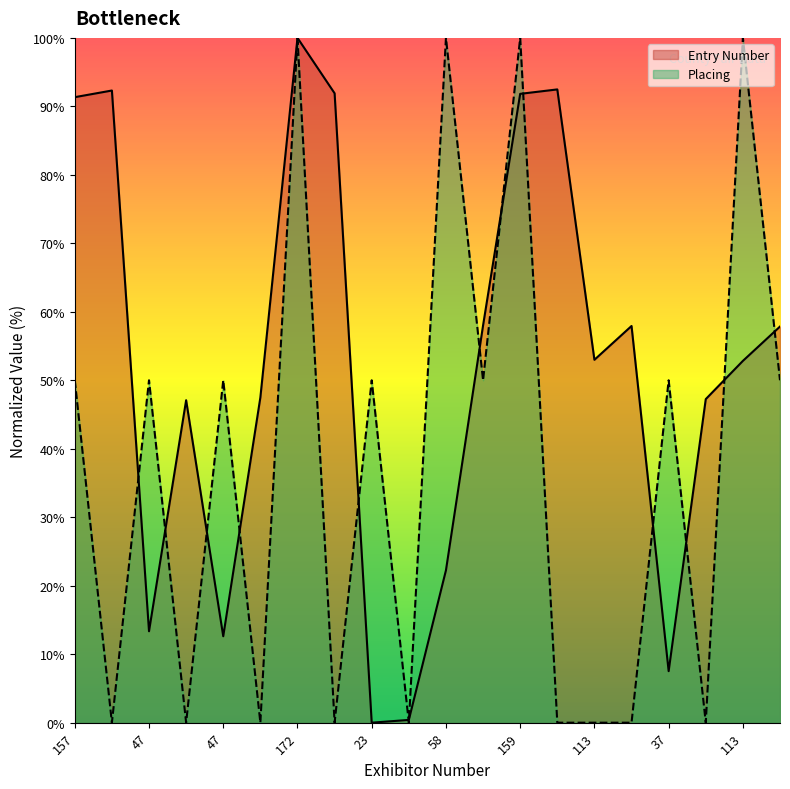

True or false: Placing and Entry Number cross at least once.

True